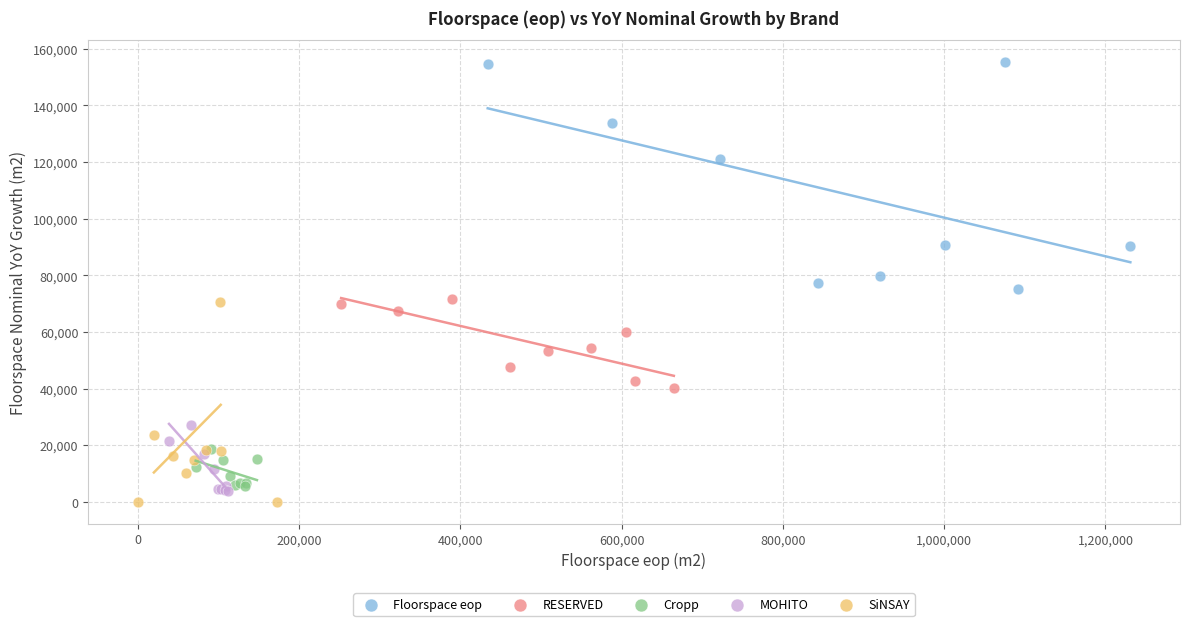

Which series reaches the minimum Y coordinate?

SiNSAY